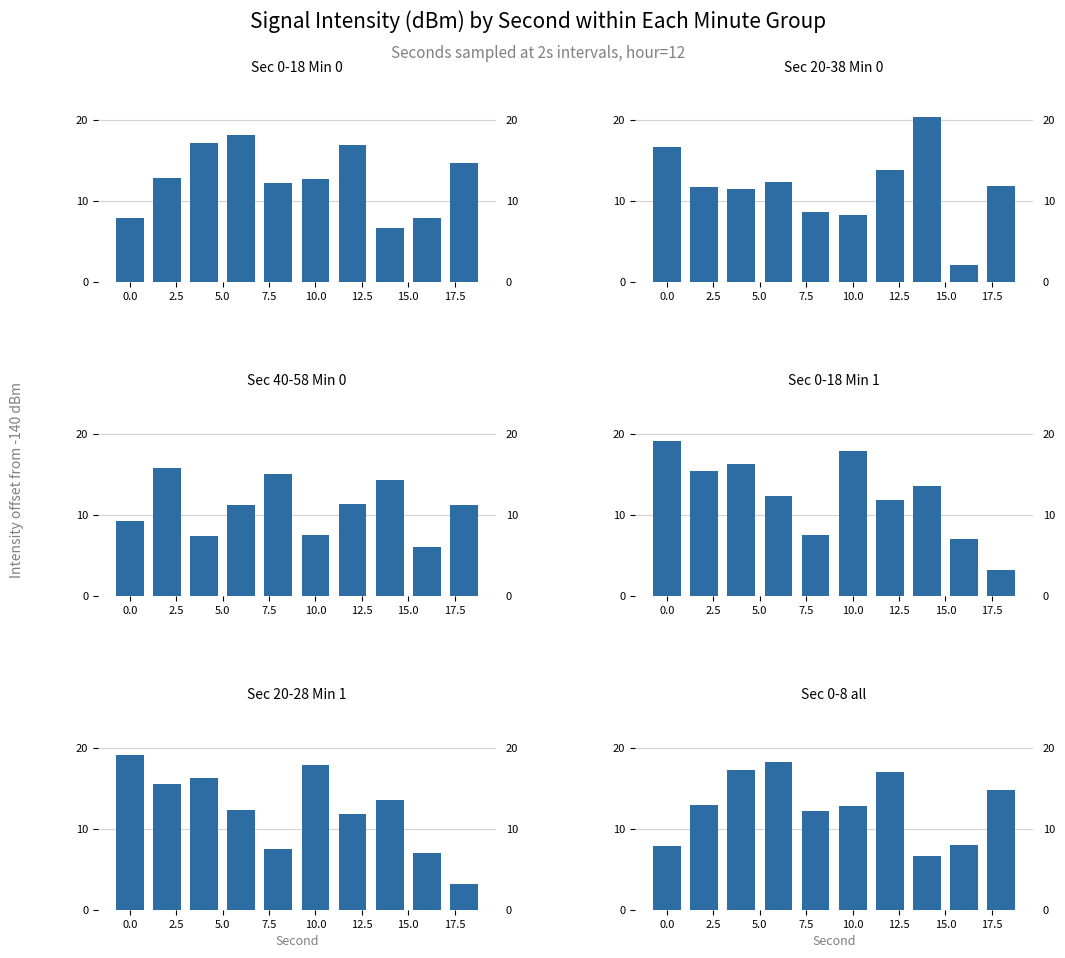

What position from the right is 10.0?

5